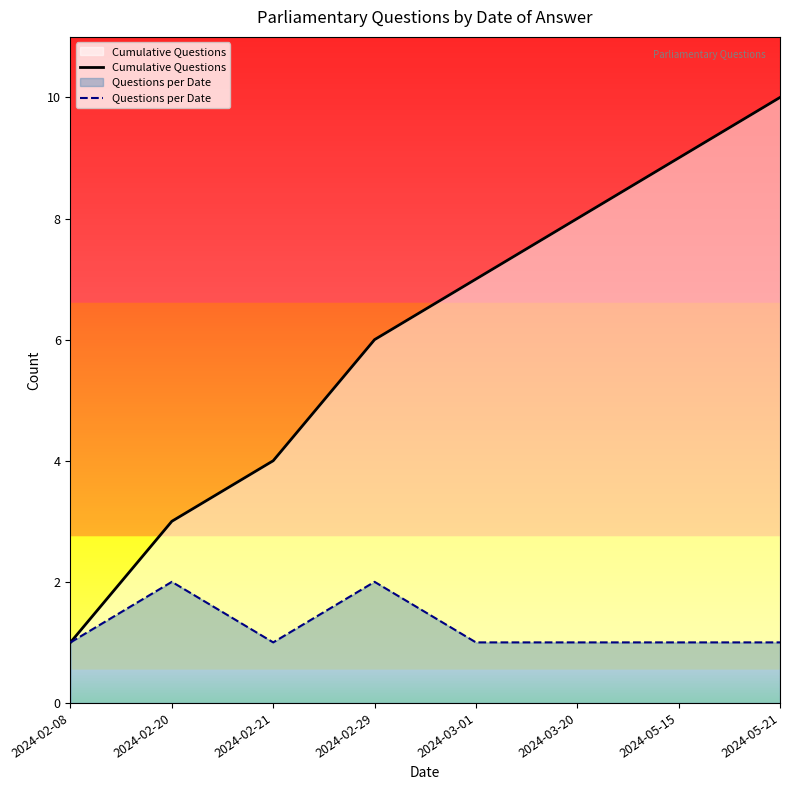

Does the chart have visible grid lines?

No